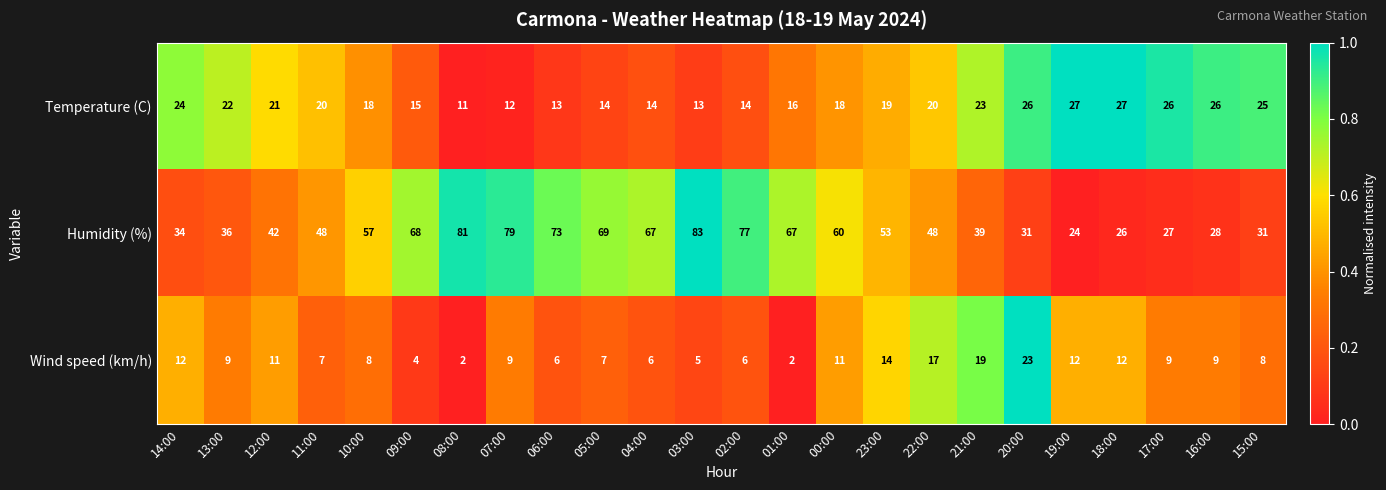

How many data points in Humidity (%) are less than 53?

12